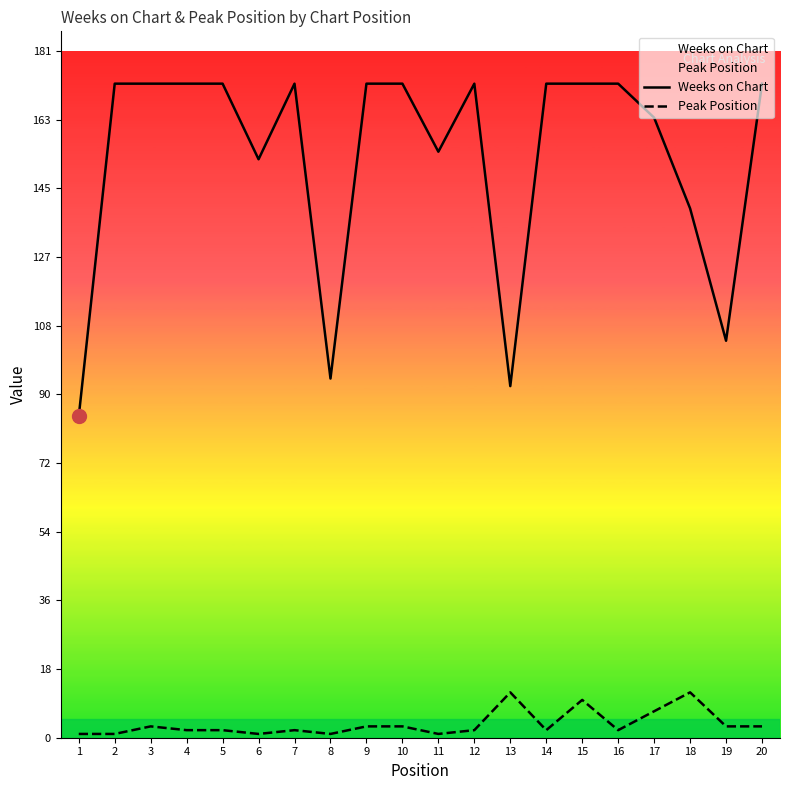

What is the value of the Peak Position point at the 15th from the left?

10